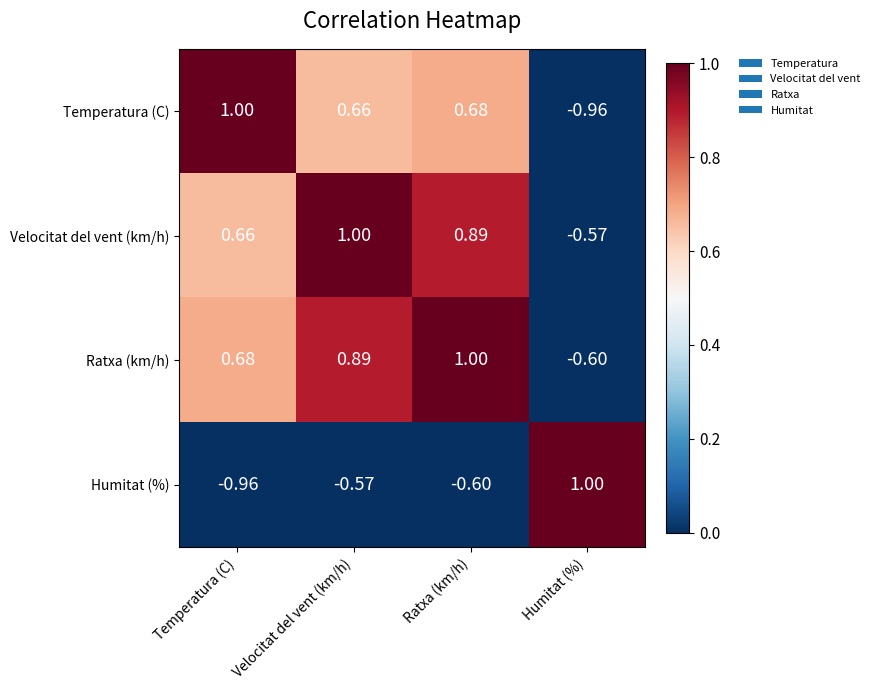

Rank the categories by Ratxa (km/h) value from highest to lowest.

Ratxa (km/h), Velocitat del vent (km/h), Temperatura (C), Humitat (%)